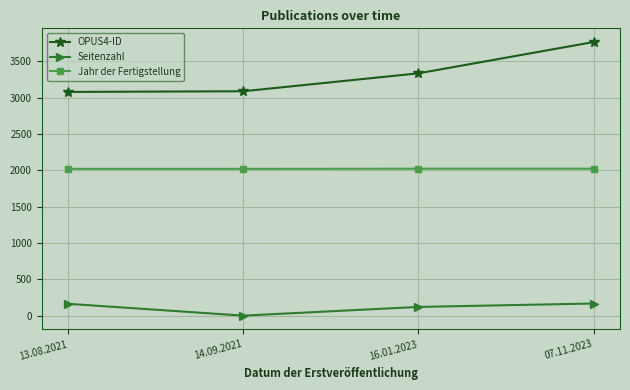

What is the label of the 3rd point from the right?

14.09.2021